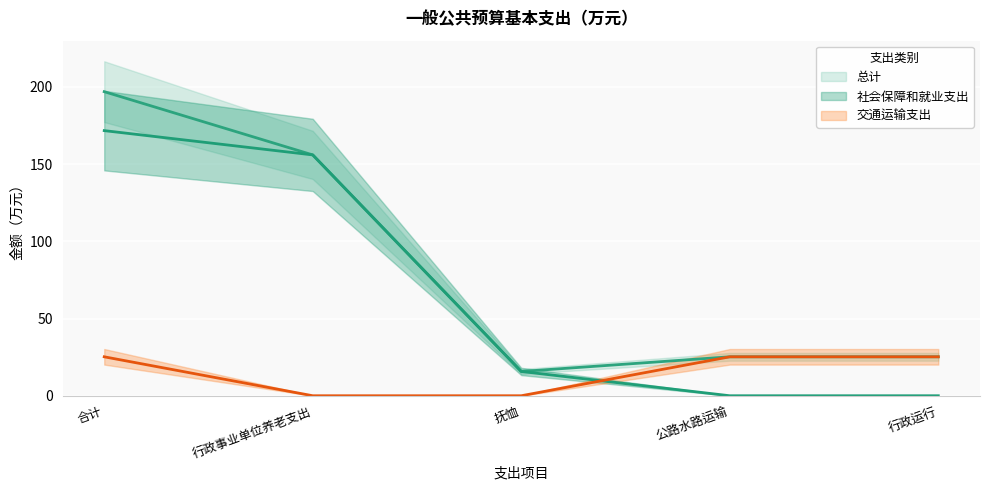

Reading right to left, list all the values displayed in this chart.

社会保障和就业支出: 行政运行=0.0	公路水路运输=0.0	抚恤=15.7	行政事业单位养老支出=156.0	合计=171.7
交通运输支出: 行政运行=25.2	公路水路运输=25.2	抚恤=0.0	行政事业单位养老支出=0.0	合计=25.2
总计: 行政运行=25.2	公路水路运输=25.2	抚恤=15.7	行政事业单位养老支出=156.0	合计=197.0